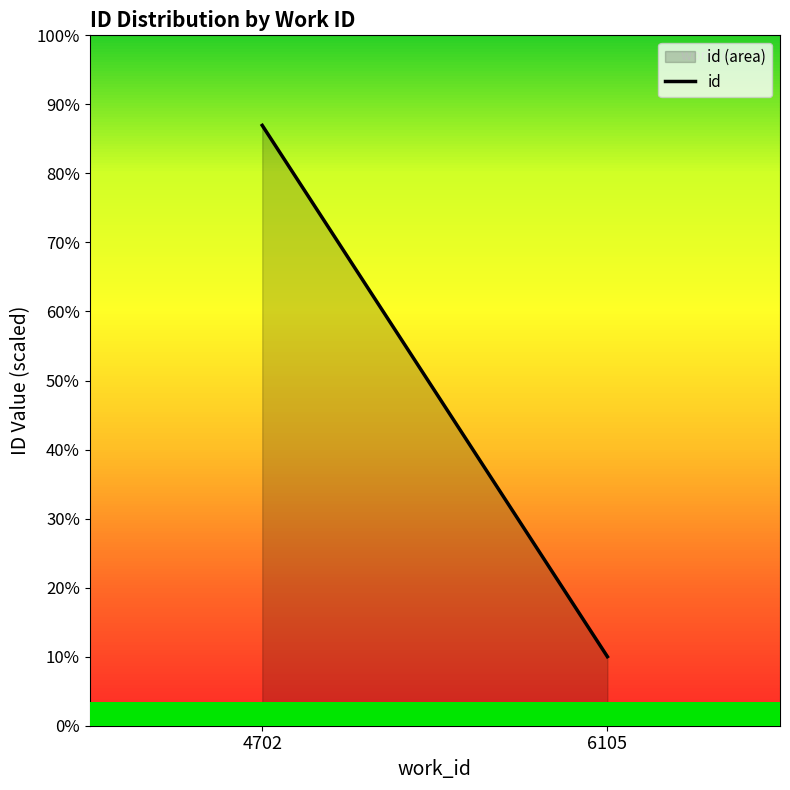

True or false: the data shows 140303 at 4702.

True